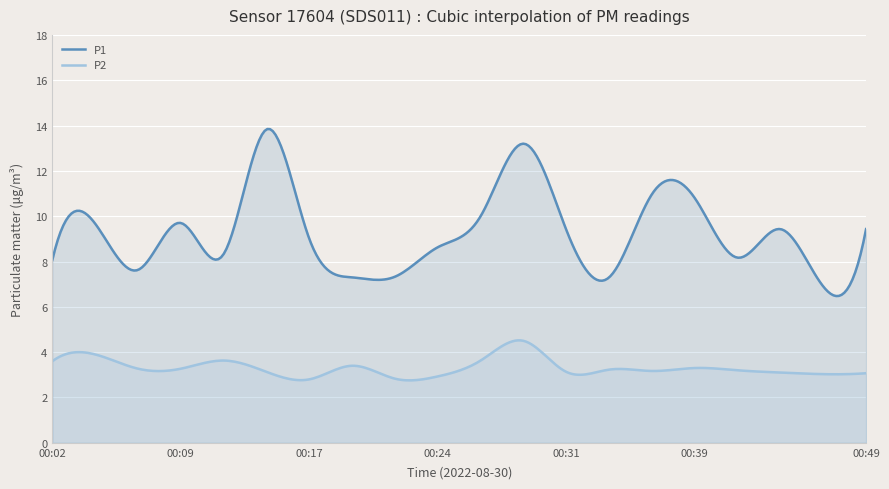

Read the P2 value at 00:26.

3.6